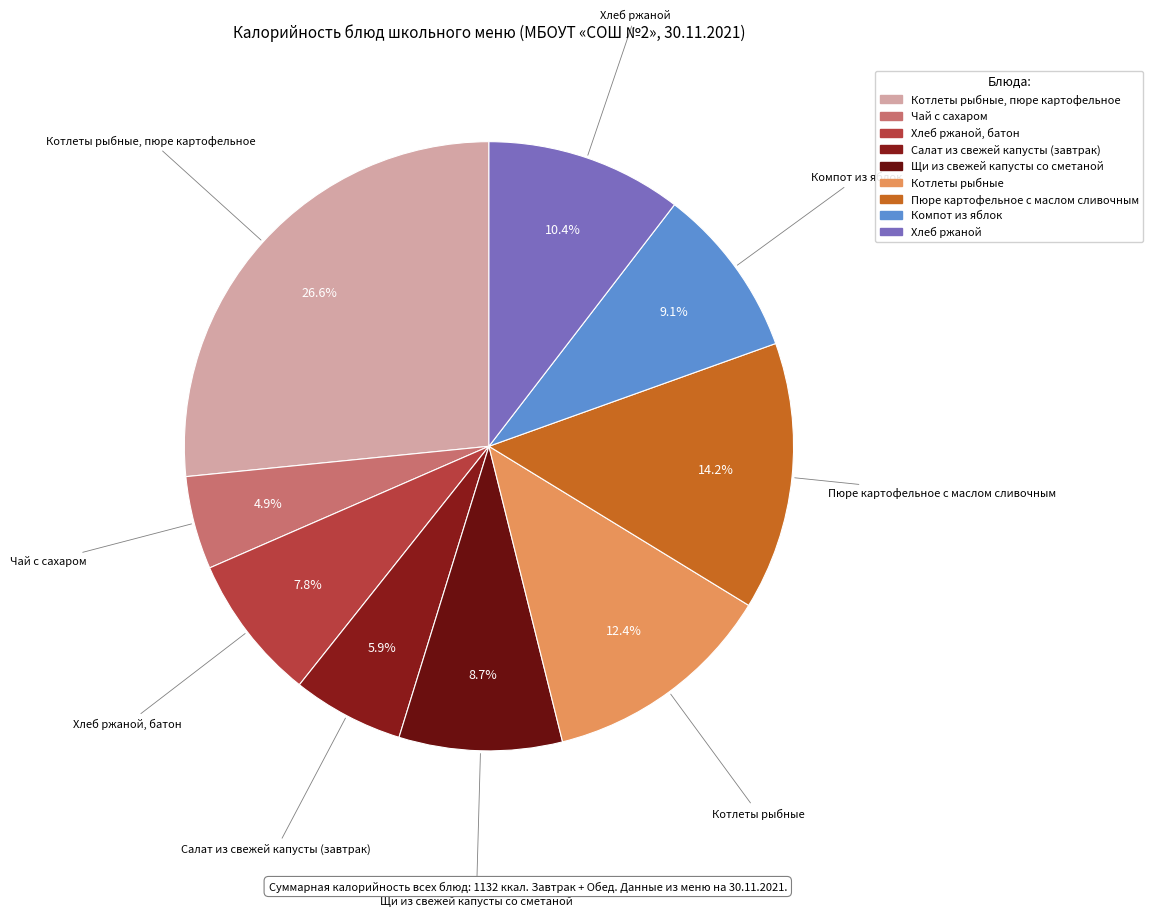

How many slices are in this pie chart?

9